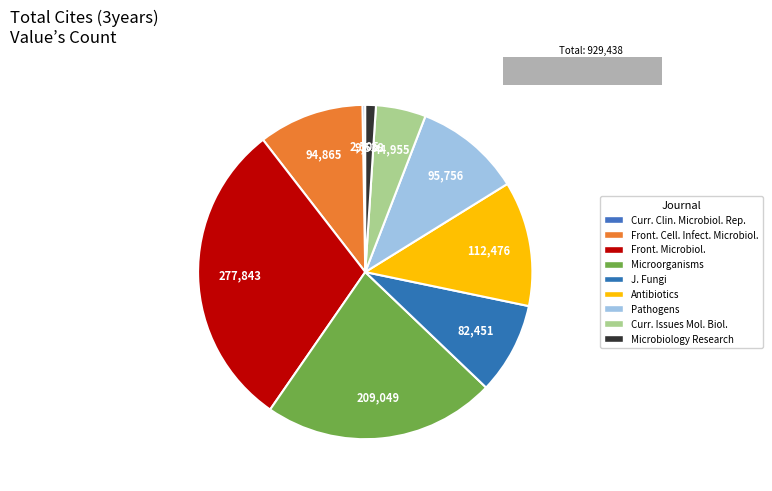

Rank the categories by value from highest to lowest.

Frontiers in Microbiology, Microorganisms, Antibiotics, Pathogens, Frontiers in Cellular and Infection Microbiology, Journal of Fungi, Current Issues in Molecular Biology, Microbiology Research, Current Clinical Microbiology Reports